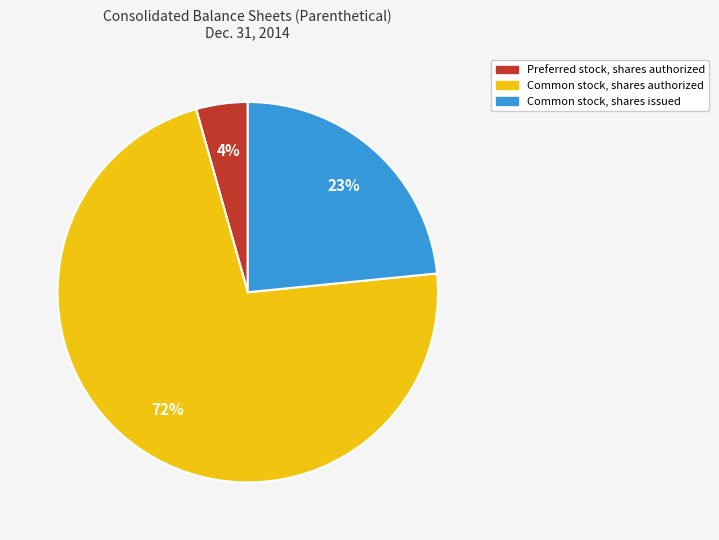

How many slices are in this pie chart?

3